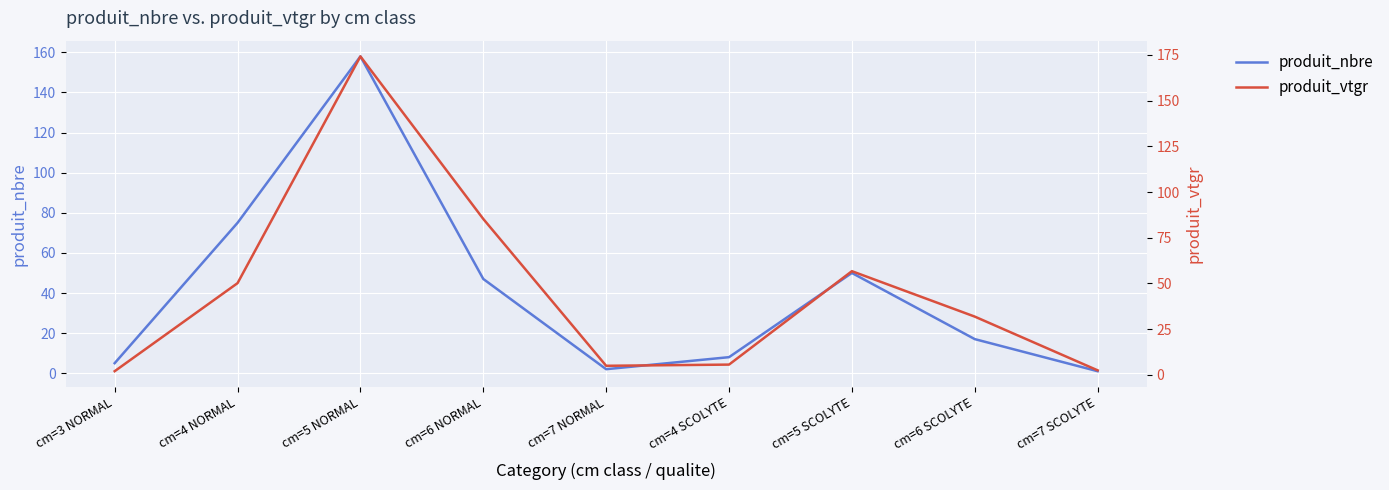

Reading right to left, list all the values displayed in this chart.

produit_nbre: 1.0	17.0	50.0	8.0	2.0	47.0	158.0	75.0	5.0
produit_vtgr: 2.5	31.9	56.7	5.6	5.0	85.3	174.2	50.2	2.0